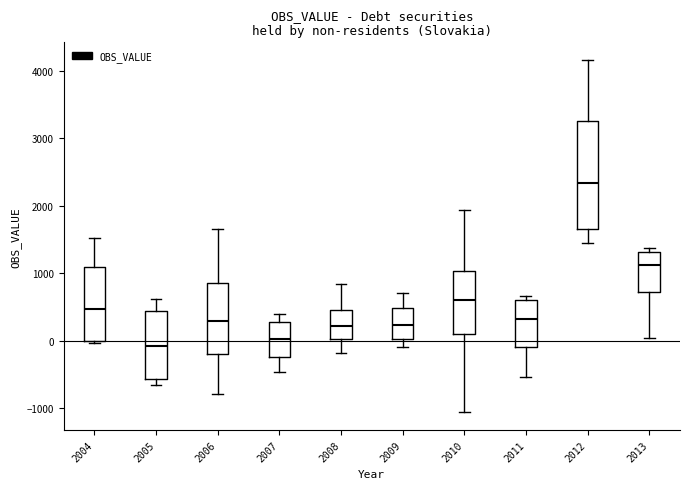

Reading left to right, transcribe this box plot: for each box, give where its median line is, the range the box spans, and where its two whiskers end, as read against the y-axis. The values are not printed on the chart, so give them approximately, as read against the axis.

2004: median 500, box 0 to 1100, whiskers 0 (just below the box's lower edge) to 1500
2005: median -100, box -600 to 400, whiskers -700 to 600
2006: median 300, box -200 to 900, whiskers -800 to 1700
2007: median 0, box -200 to 300, whiskers -500 to 400
2008: median 200, box 0 to 500, whiskers -200 to 800
2009: median 200, box 0 to 500, whiskers -100 to 700
2010: median 600, box 100 to 1000, whiskers -1100 to 1900
2011: median 300, box -100 to 600, whiskers -500 to 700
2012: median 2300, box 1600 to 3300, whiskers 1500 to 4200
2013: median 1100, box 700 to 1300, whiskers 0 to 1400